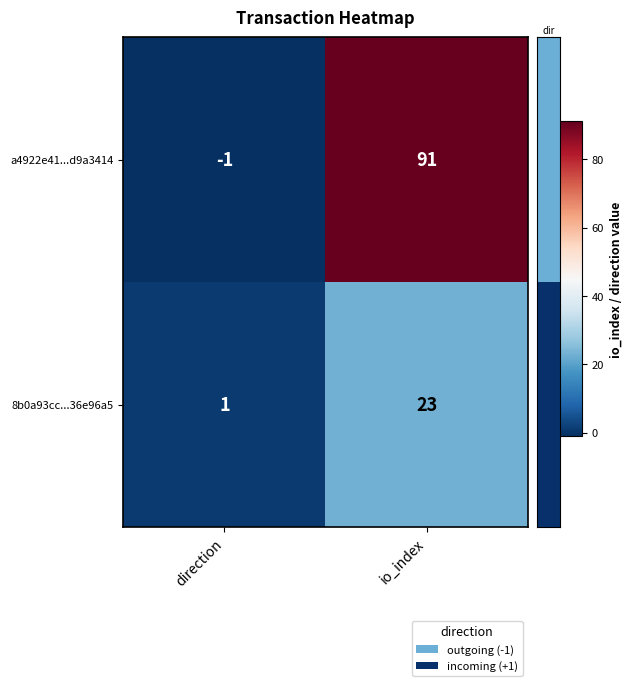

How many distinct data groups are displayed?

2